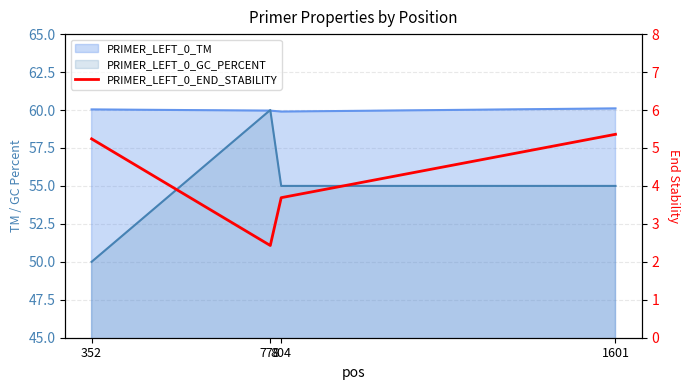

Which has a higher value, 352 or 778?

352